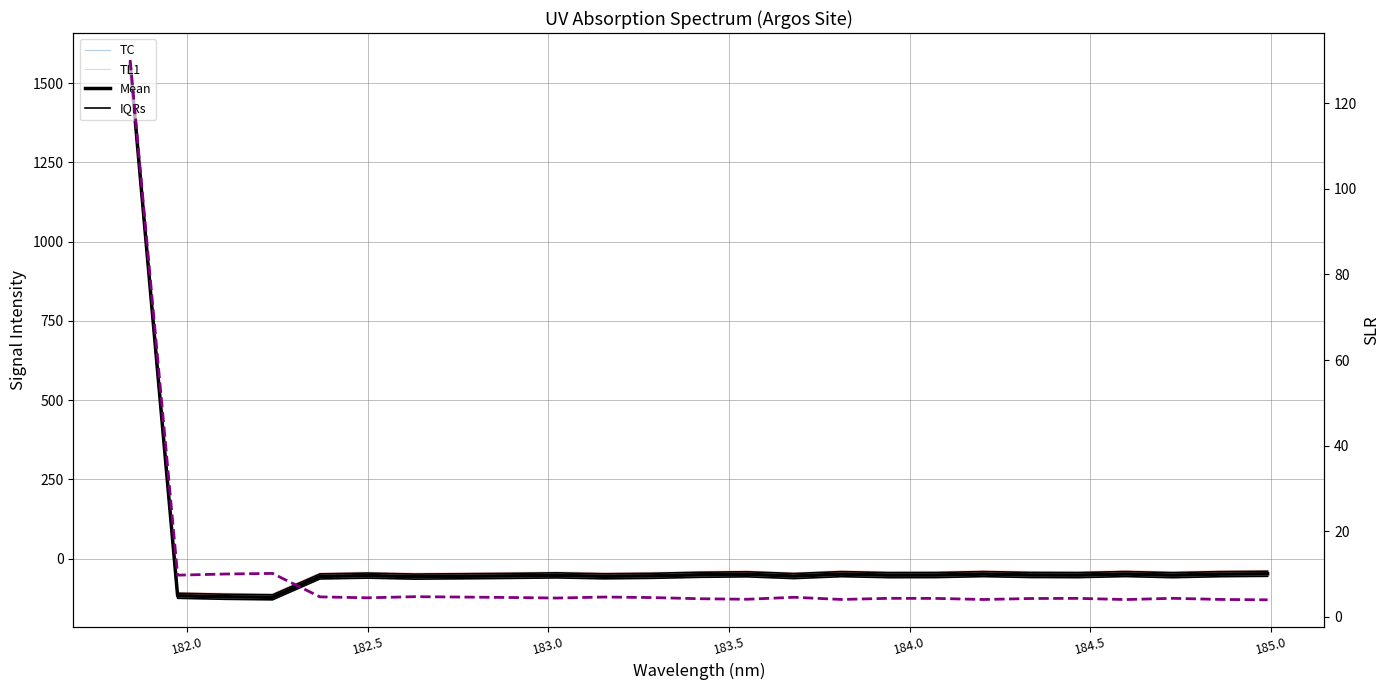

Reading left to right, list all the values displayed in this chart.

TC: 1554.0	-124.0	-127.2	-128.9	-63.1	-60.5	-63.6	-62.6	-61.4	-59.8	-62.7	-61.2	-58.0	-56.4	-61.9	-55.9	-59.1	-58.8	-55.8	-58.6	-58.9	-55.6	-59.1	-55.9	-54.8
TL1: 1557.5	-120.5	-123.7	-125.4	-59.6	-57.0	-60.1	-59.1	-57.9	-56.3	-59.2	-57.7	-54.5	-52.9	-58.4	-52.4	-55.6	-55.3	-52.3	-55.1	-55.4	-52.1	-55.6	-52.4	-51.3
Mean: 1561.5	-116.5	-119.7	-121.4	-55.6	-53.0	-56.1	-55.1	-53.9	-52.3	-55.2	-53.7	-50.5	-48.9	-54.4	-48.4	-51.6	-51.3	-48.3	-51.1	-51.4	-48.1	-51.6	-48.4	-47.3
IQRs: 1569.5	-108.5	-111.7	-113.4	-47.6	-45.0	-48.1	-47.1	-45.9	-44.3	-47.2	-45.7	-42.5	-40.9	-46.4	-40.4	-43.6	-43.3	-40.3	-43.1	-43.4	-40.1	-43.6	-40.4	-39.3
SLR: 130.1	9.7	10.0	10.1	4.6	4.4	4.7	4.6	4.5	4.4	4.6	4.5	4.2	4.1	4.5	4.0	4.3	4.3	4.0	4.3	4.3	4.0	4.3	4.0	3.9